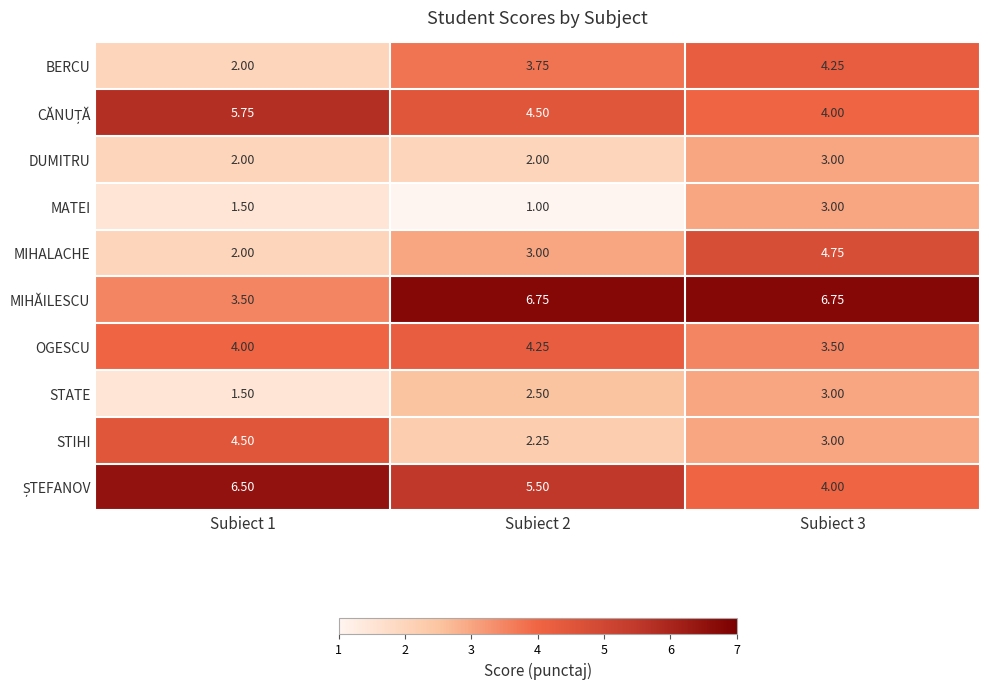

Which series has the widest spread of values?

MIHĂILESCU